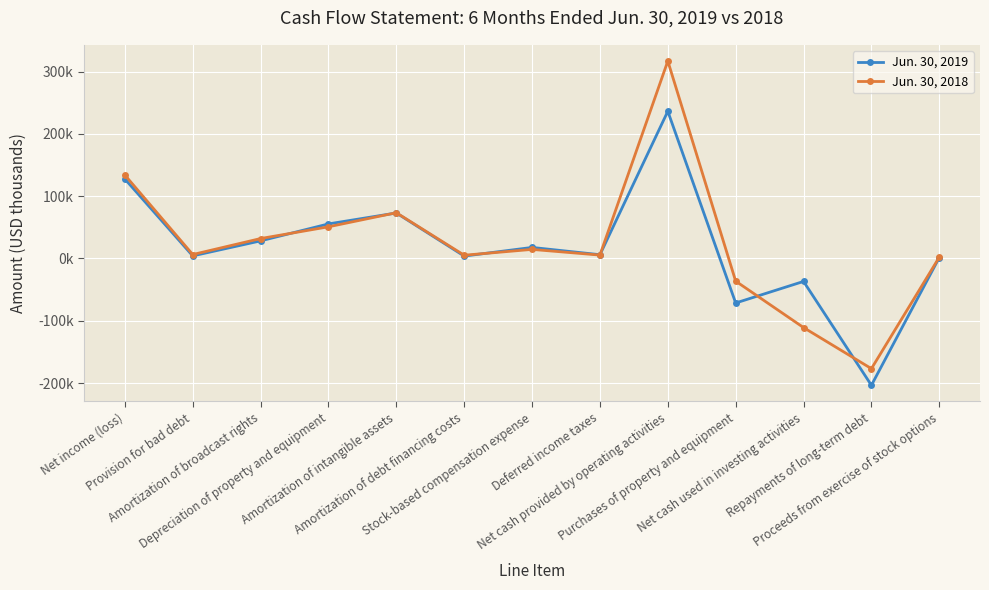

In Jun. 30, 2018, how many points are higher than both neighbors (excluding endpoints)?

3